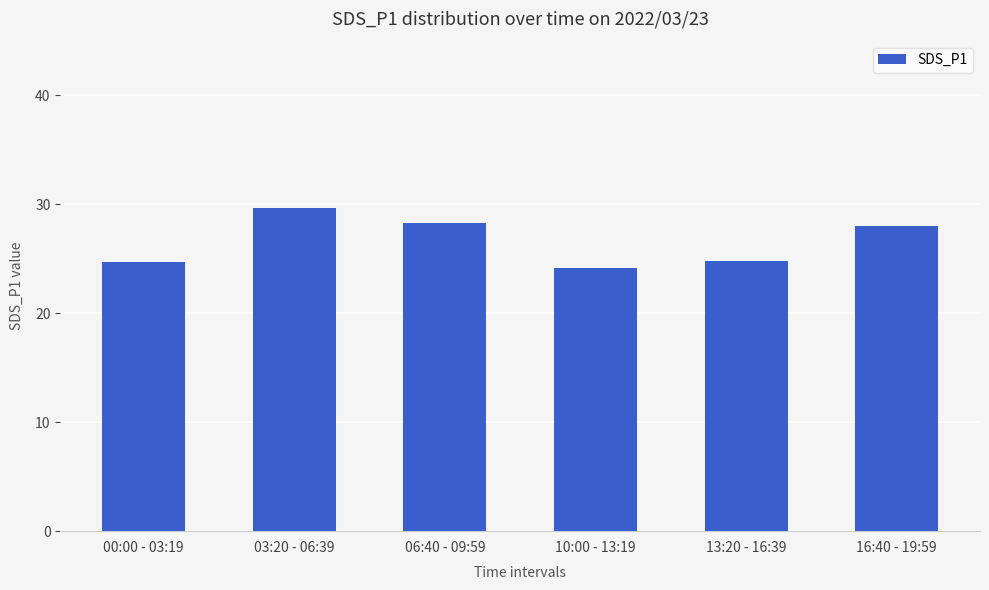

What is the maximum value shown in the chart?

29.7